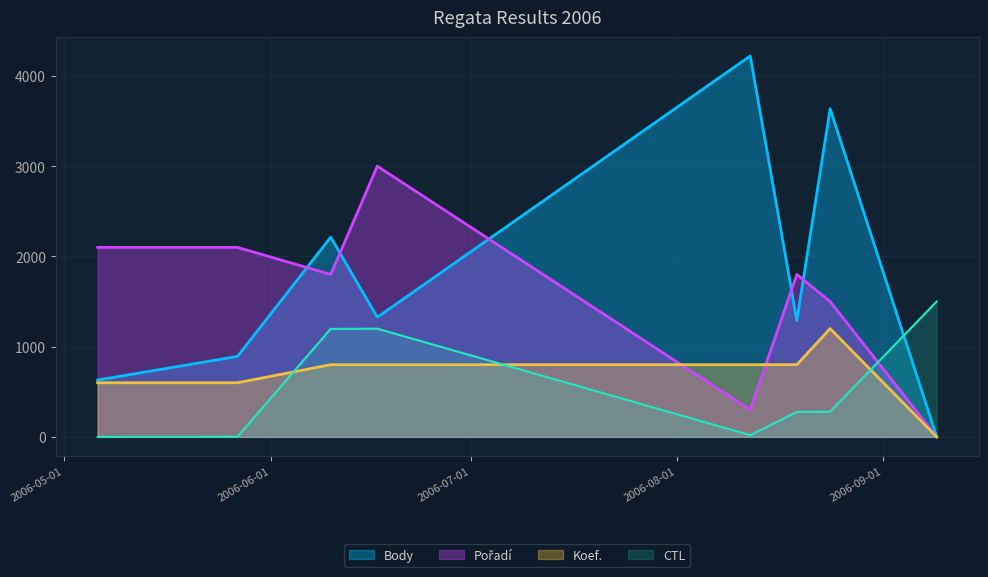

At which label does Pořadí reach its peak?

2006-06-17